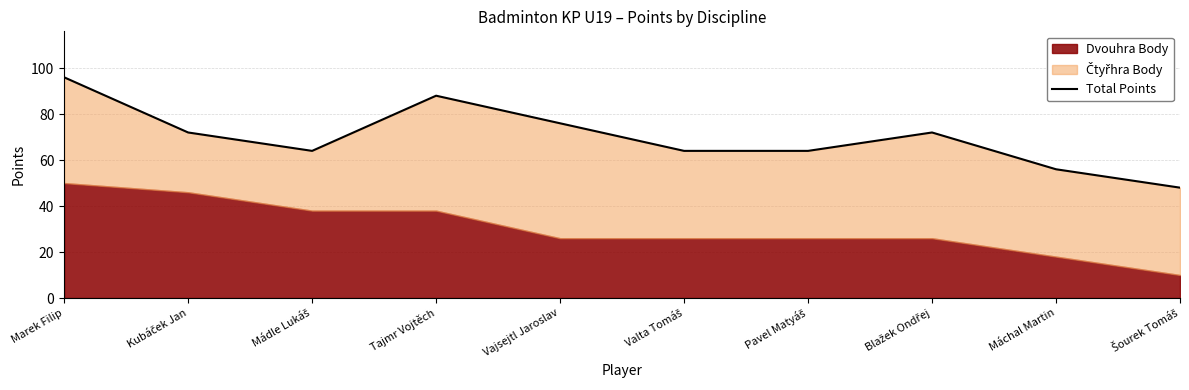

How many interior local valleys (lower than both neighbors) does the data have?

1